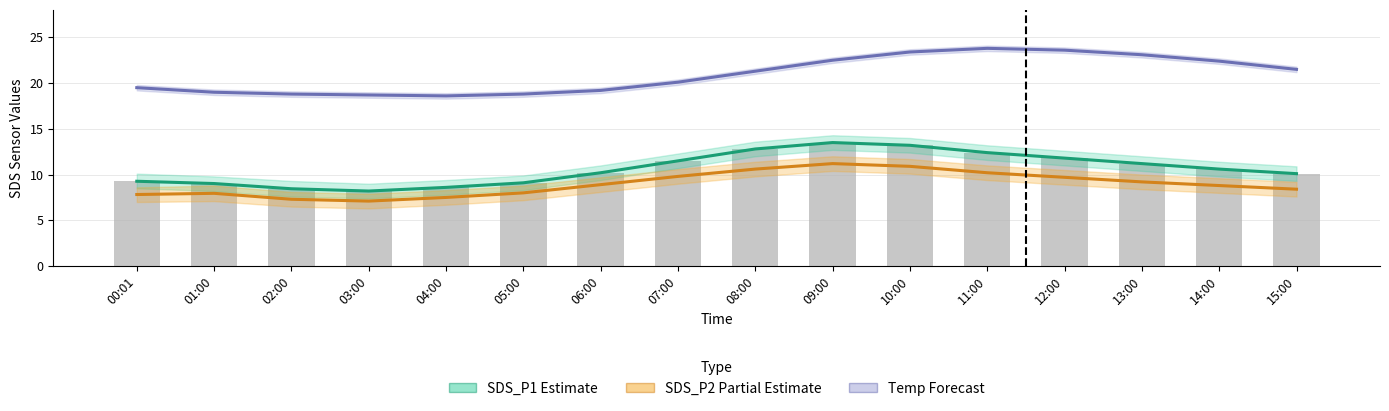

What is the average value of the SDS_P1 (Estimate) series?

10.6